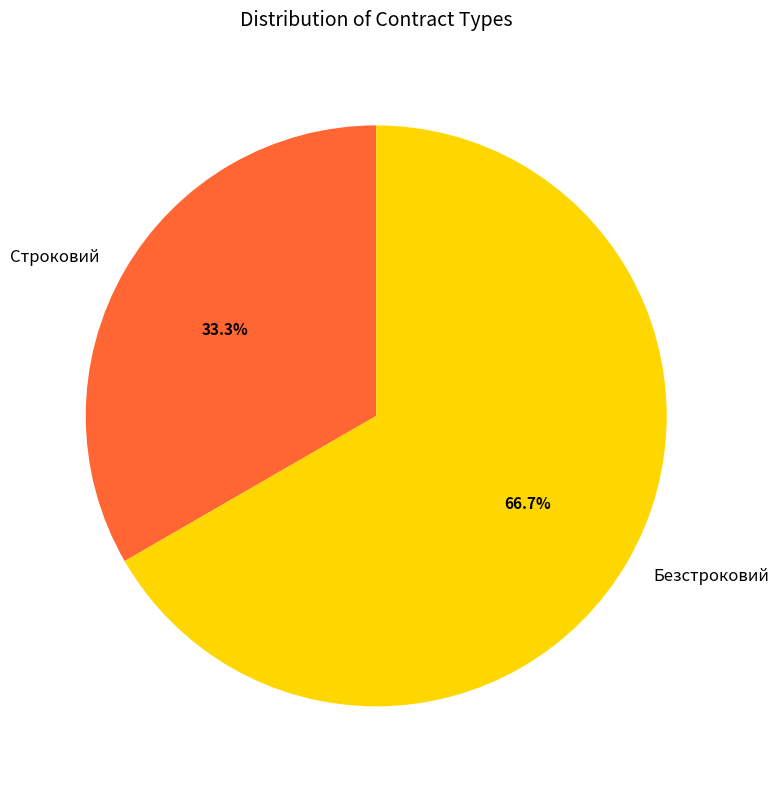

Count the number of slices in the pie.

2